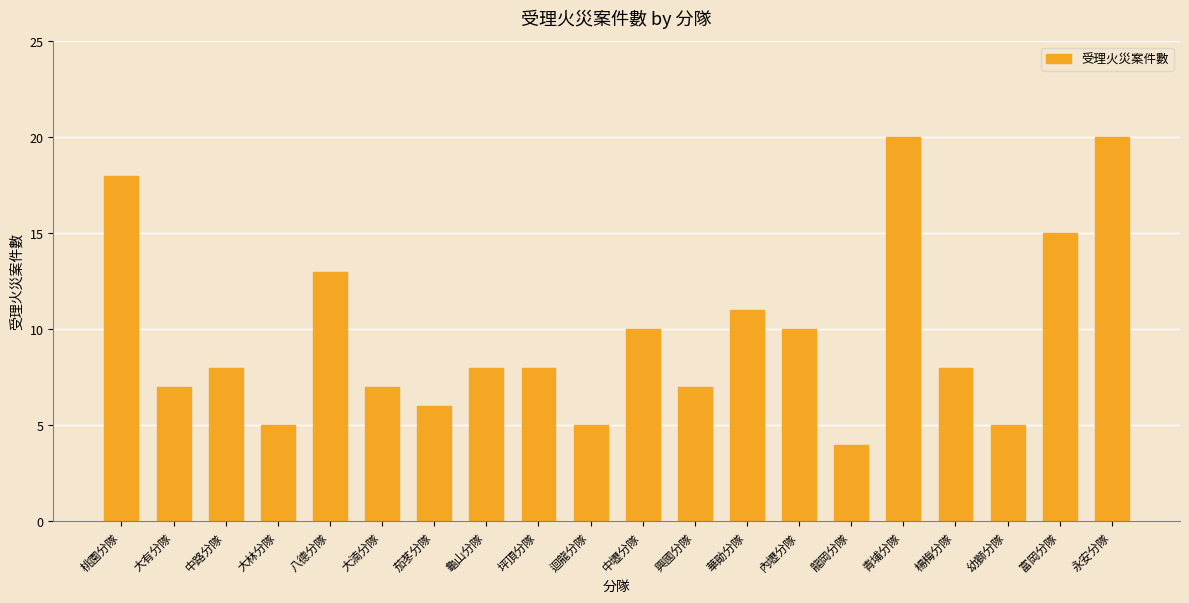

Approximately how many times larger is the value at 迴龍分隊 compared to 華勛分隊?

0.5